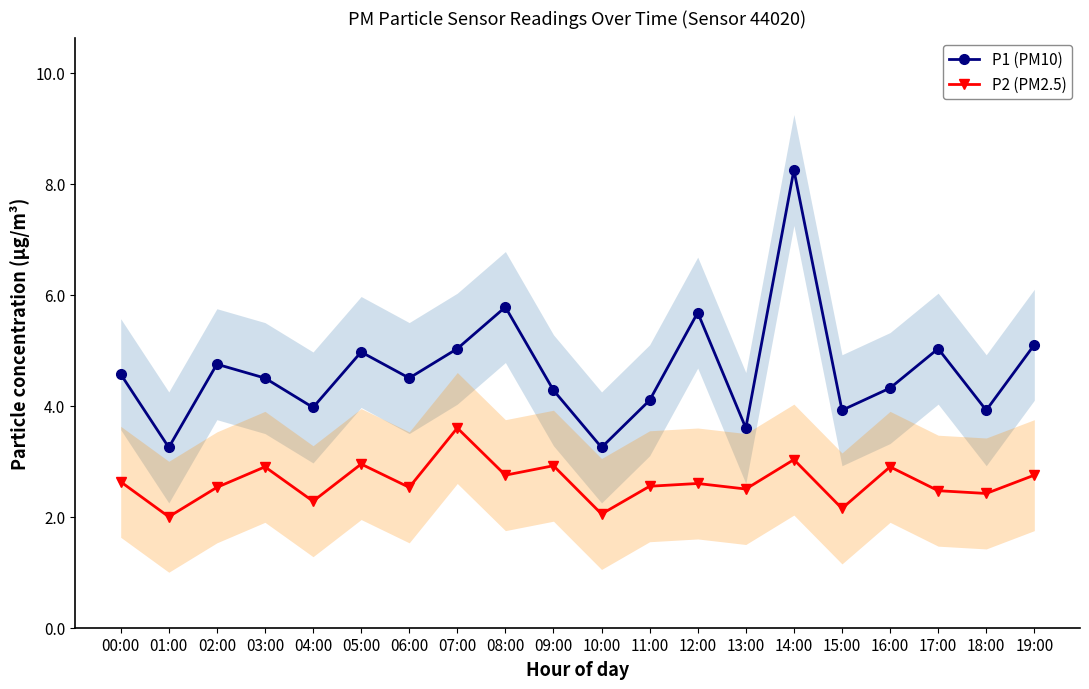

Reading left to right, transcribe all the data shown in this chart.

P1 (PM10): 00:00=4.6	01:00=3.2	02:00=4.8	03:00=4.5	04:00=4.0	05:00=5.0	06:00=4.5	07:00=5.0	08:00=5.8	09:00=4.3	10:00=3.2	11:00=4.1	12:00=5.7	13:00=3.6	14:00=8.2	15:00=3.9	16:00=4.3	17:00=5.0	18:00=3.9	19:00=5.1
P2 (PM2.5): 00:00=2.6	01:00=2.0	02:00=2.5	03:00=2.9	04:00=2.3	05:00=3.0	06:00=2.5	07:00=3.6	08:00=2.8	09:00=2.9	10:00=2.0	11:00=2.5	12:00=2.6	13:00=2.5	14:00=3.0	15:00=2.1	16:00=2.9	17:00=2.5	18:00=2.4	19:00=2.8